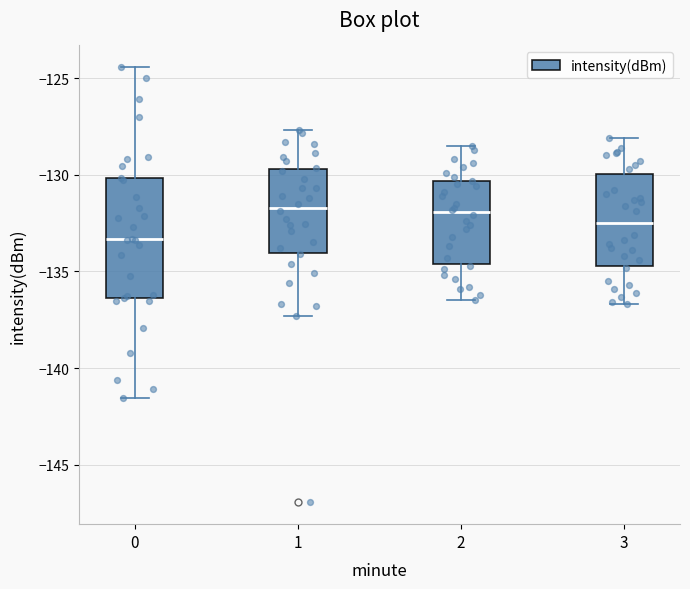

Reading left to right, transcribe this box plot: for each box, give where its median line is, the range the box spans, and where its two whiskers end, as read against the y-axis. The values are not printed on the chart, so give them approximately, as read against the axis.

0: median -133.5, box -136.5 to -130.0, whiskers -141.5 to -124.5
1: median -131.5, box -134.0 to -129.5, whiskers -137.5 to -127.5
2: median -132.0, box -134.5 to -130.5, whiskers -136.5 to -128.5
3: median -132.5, box -134.5 to -130.0, whiskers -136.5 to -128.0